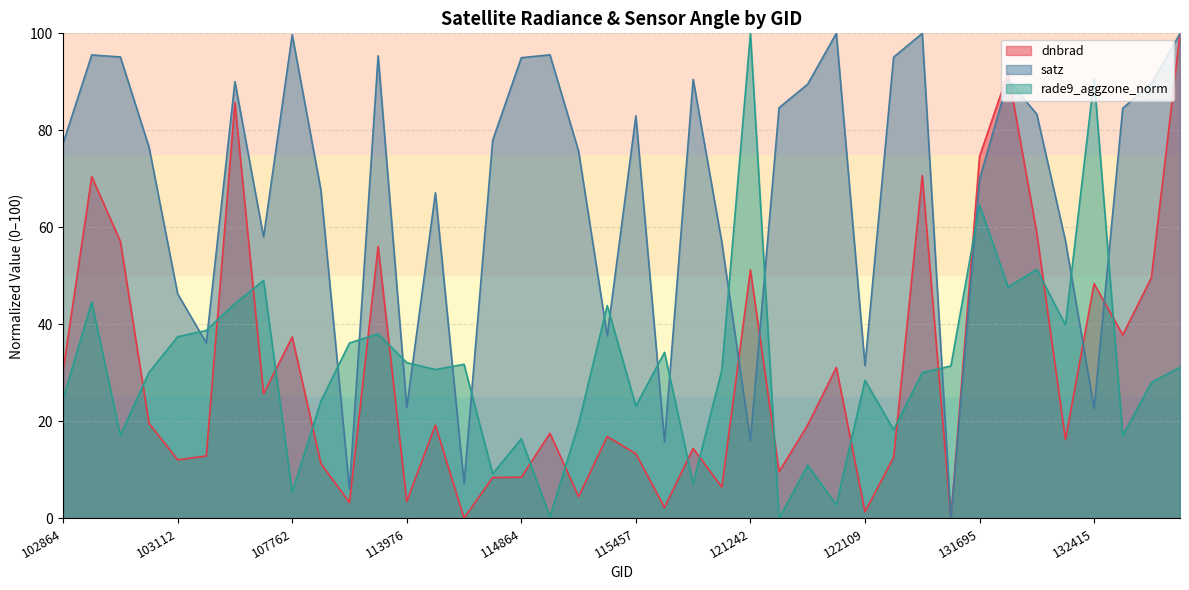

What are all the series names shown in the legend?

dnbrad, satz, rade9_aggzone_norm